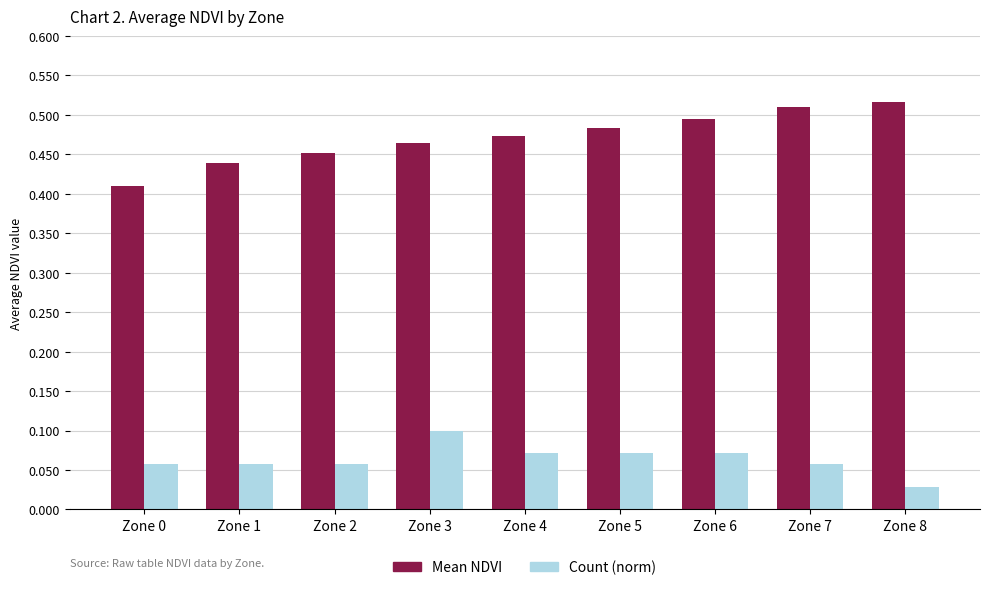

How many data points does each series have?

9